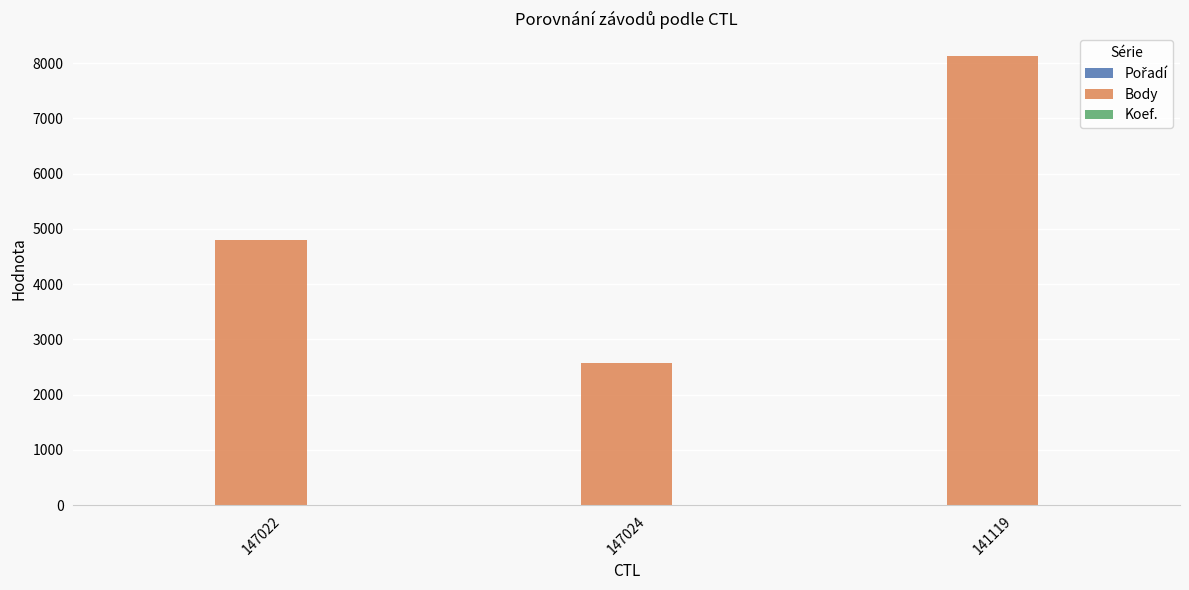

True or false: Body has a value of 14167 at 141119.

False